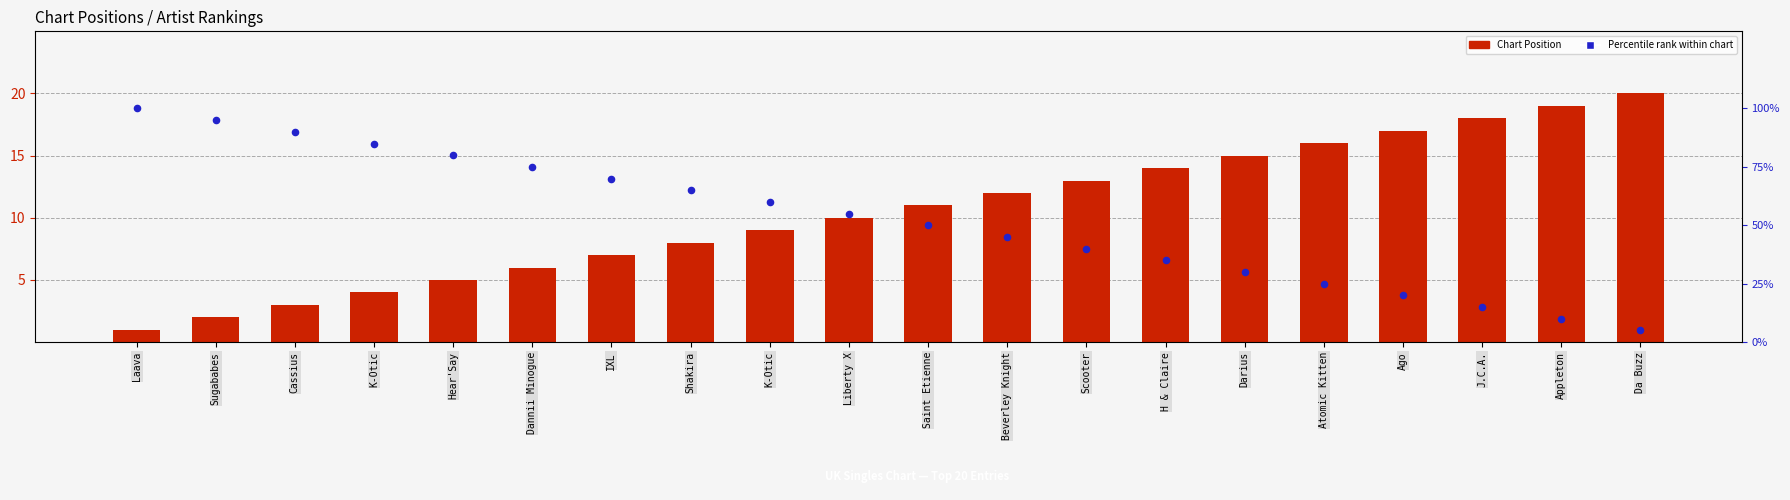

At how many categories does at least one series exceed 83?

4